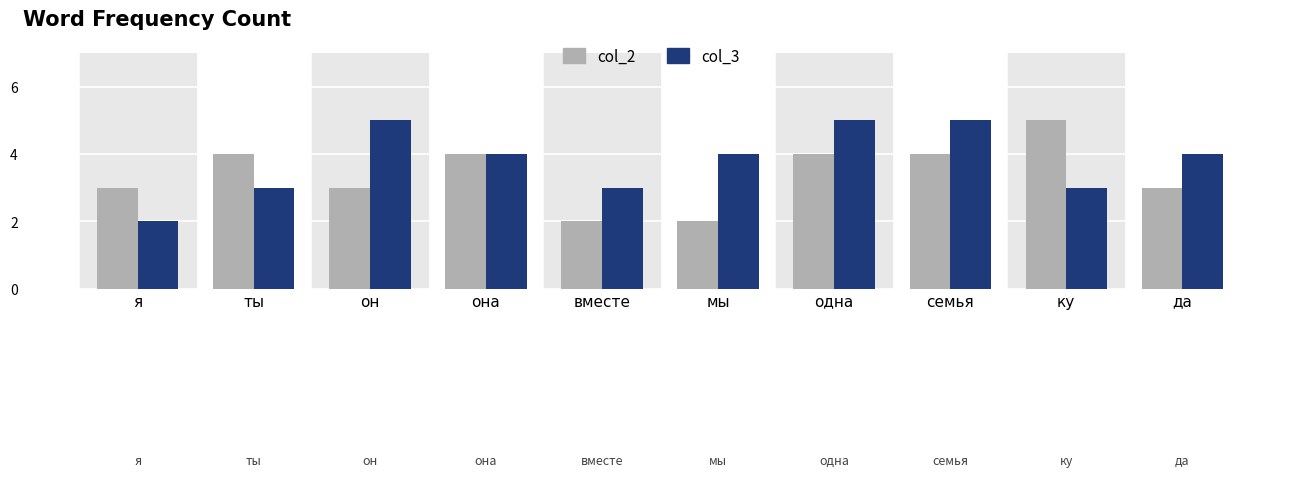

What is the difference between the col_3 values at да and ты?

1